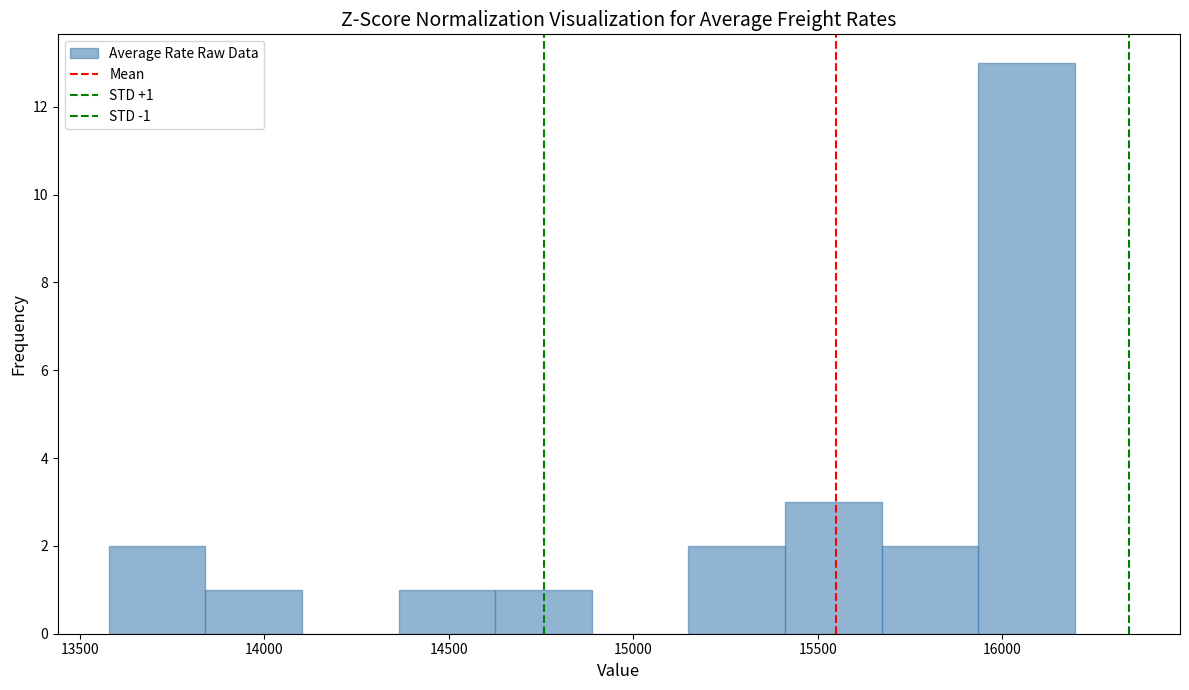

Which range on the x-axis has the tallest bar?

15950 to 16200